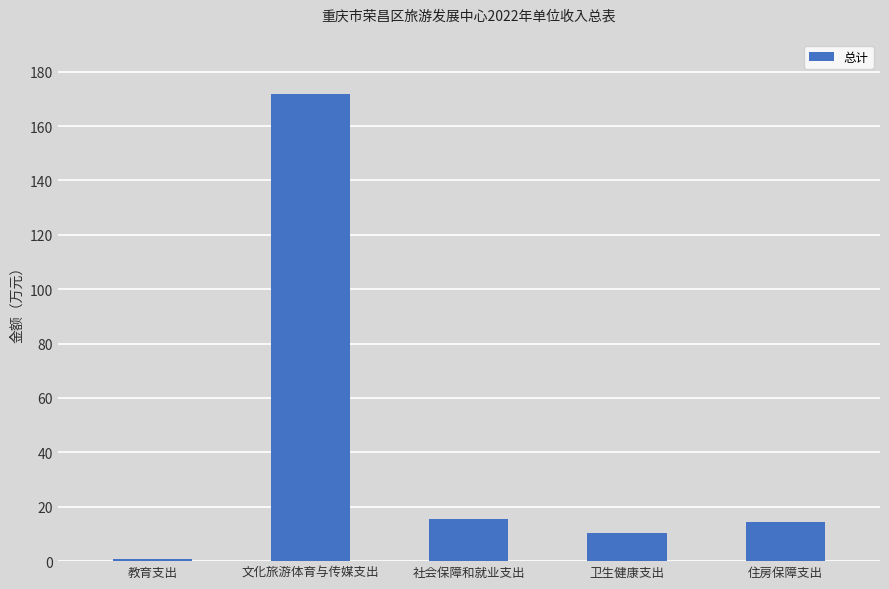

What is the label of the 4th bar from the right?

文化旅游体育与传媒支出